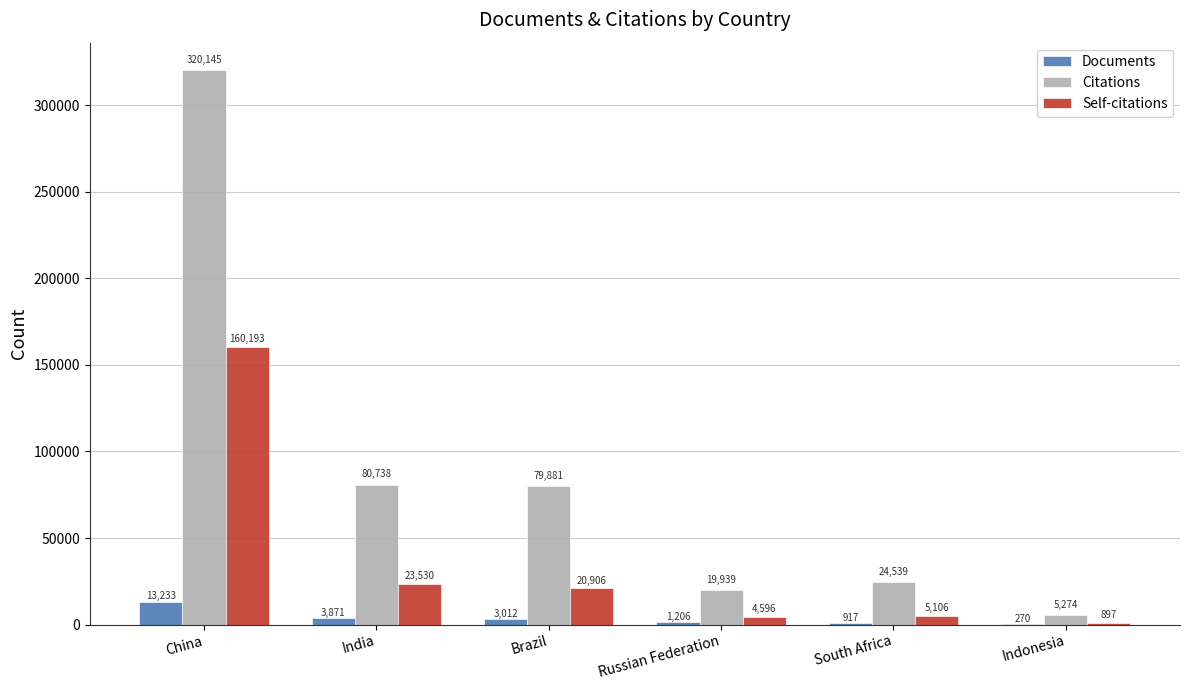

What is the maximum value shown in the chart?

320145